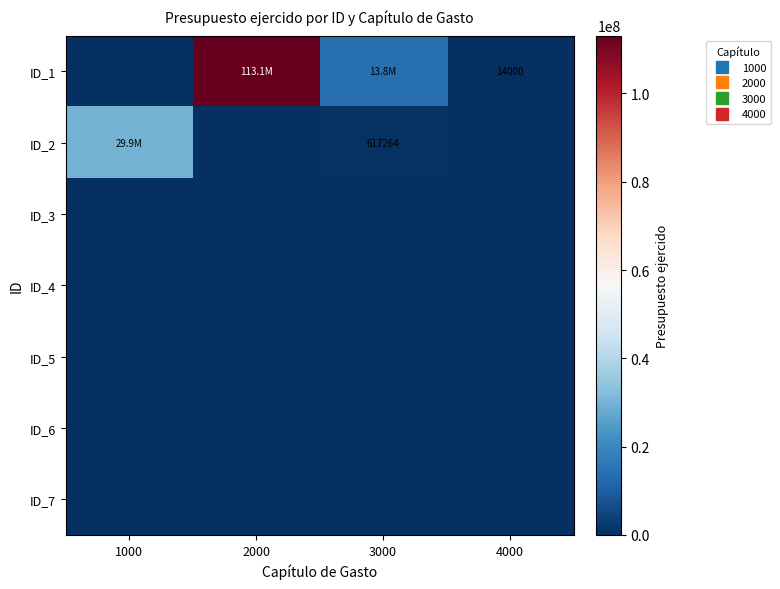

Between 2000 and 3000, which series saw the biggest shift?

ID_1